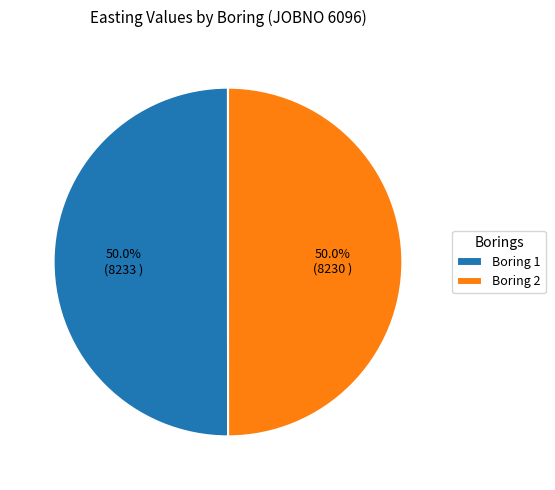

What percentage is the Boring 1 slice, to the nearest percent?

50%